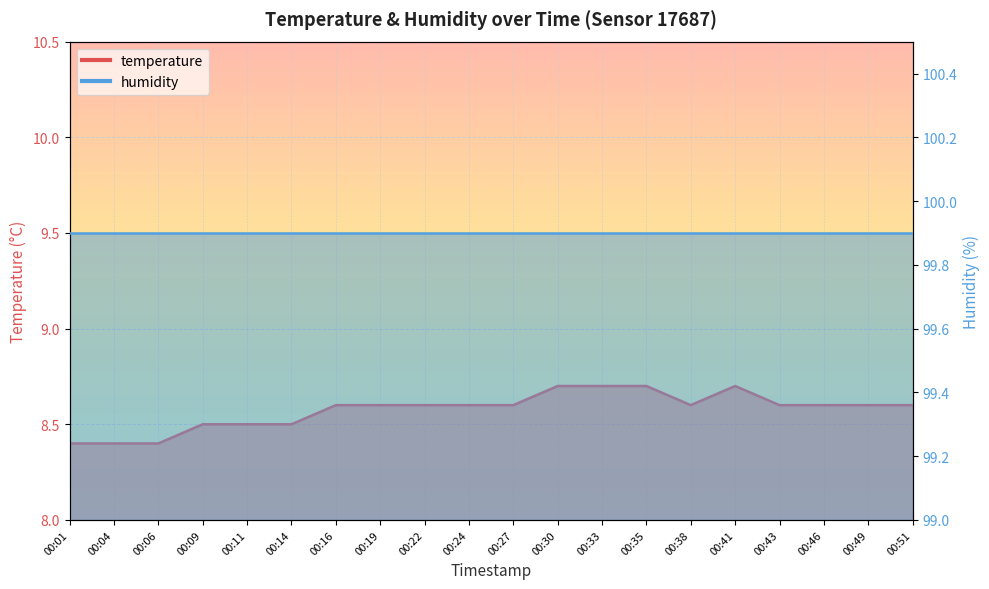

Rank the categories by value from highest to lowest.

00:30, 00:33, 00:35, 00:41, 00:16, 00:19, 00:22, 00:24, 00:27, 00:38, 00:43, 00:46, 00:49, 00:51, 00:09, 00:11, 00:14, 00:01, 00:04, 00:06